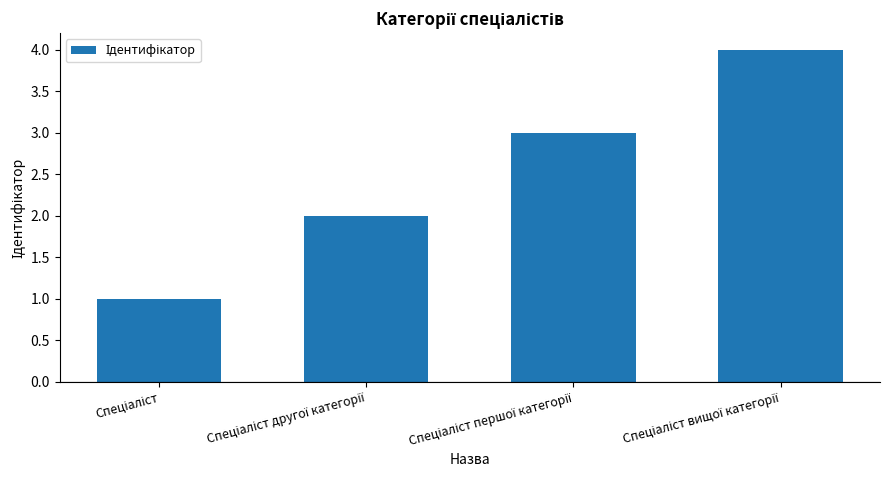

Are the bars grouped side by side (vs. stacked)?

No